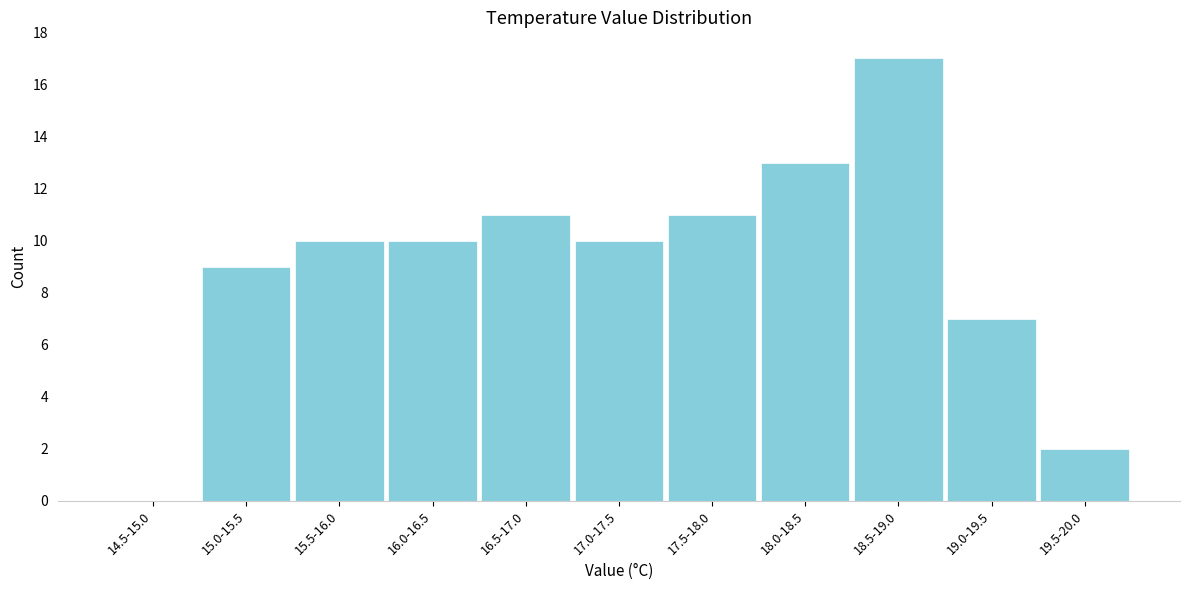

Reading right to left, extract all data points from this chart.

19.5-20.0=2	19.0-19.5=7	18.5-19.0=17	18.0-18.5=13	17.5-18.0=11	17.0-17.5=10	16.5-17.0=11	16.0-16.5=10	15.5-16.0=10	15.0-15.5=9	14.5-15.0=0